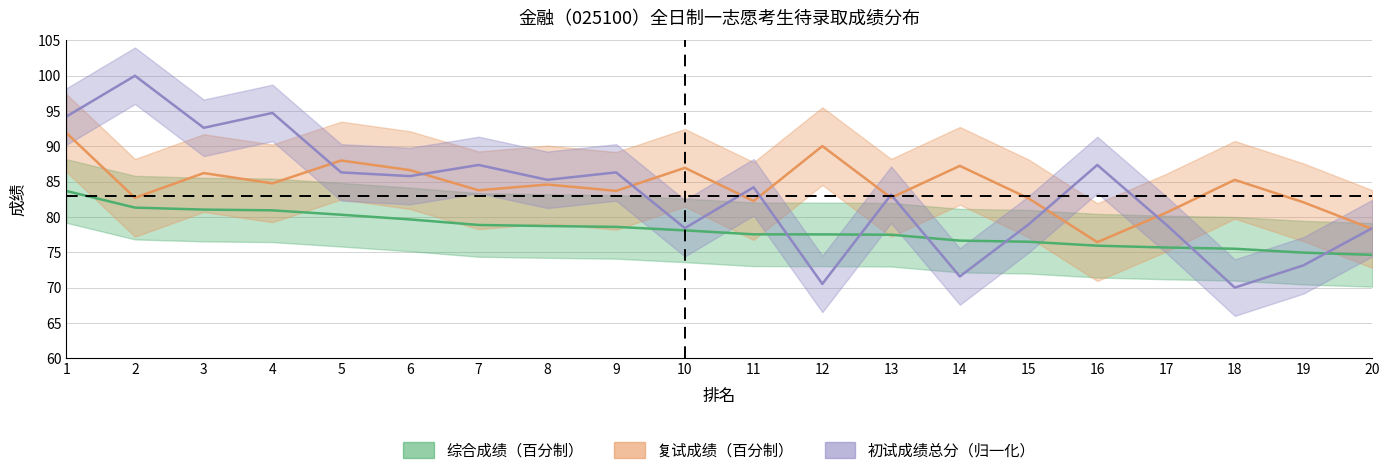

What is the total value across all series at 8?

248.6